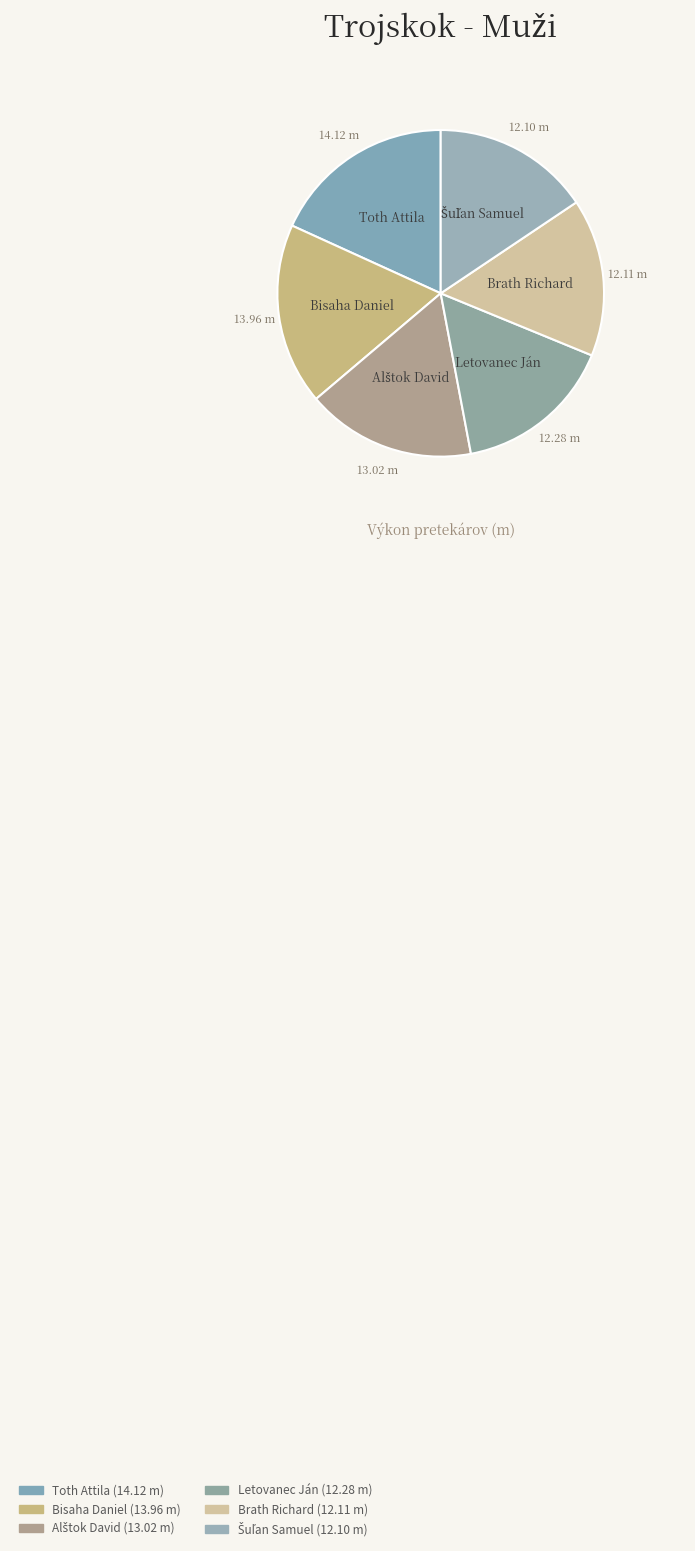

How many segments does this pie chart have?

6